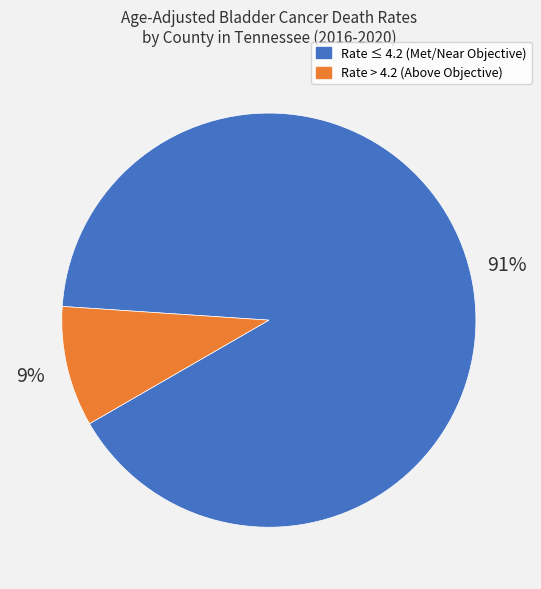

True or false: Rate ≤ 4.2 (Met/Near Objective) accounts for 98% of the total.

False